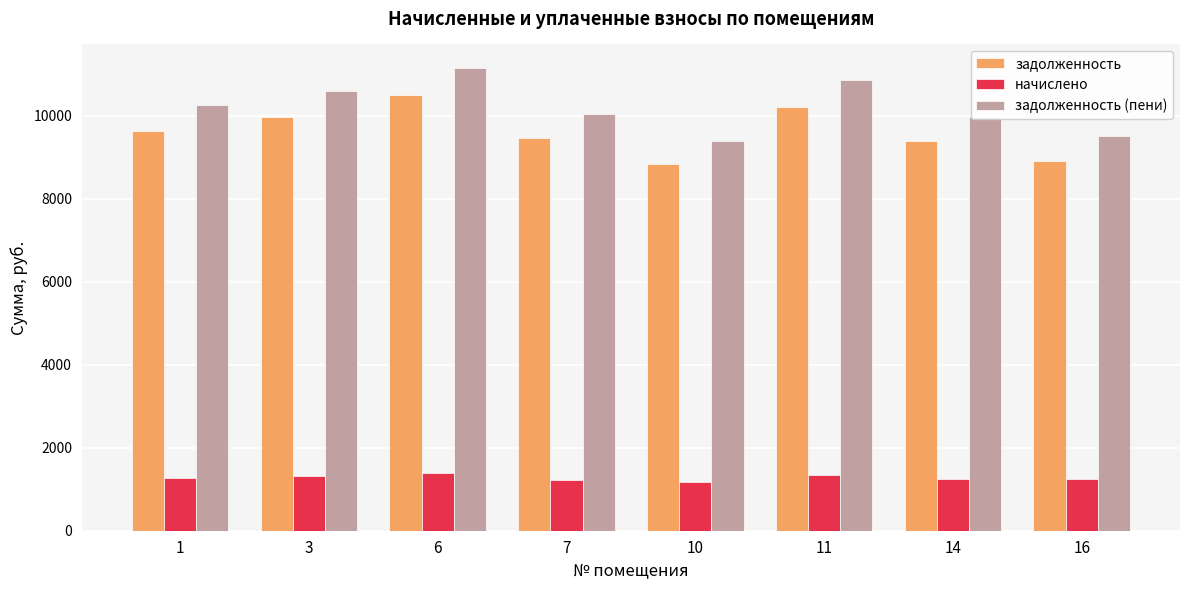

What is the value of the задолженность bar at the 6th from the left?

10225.4